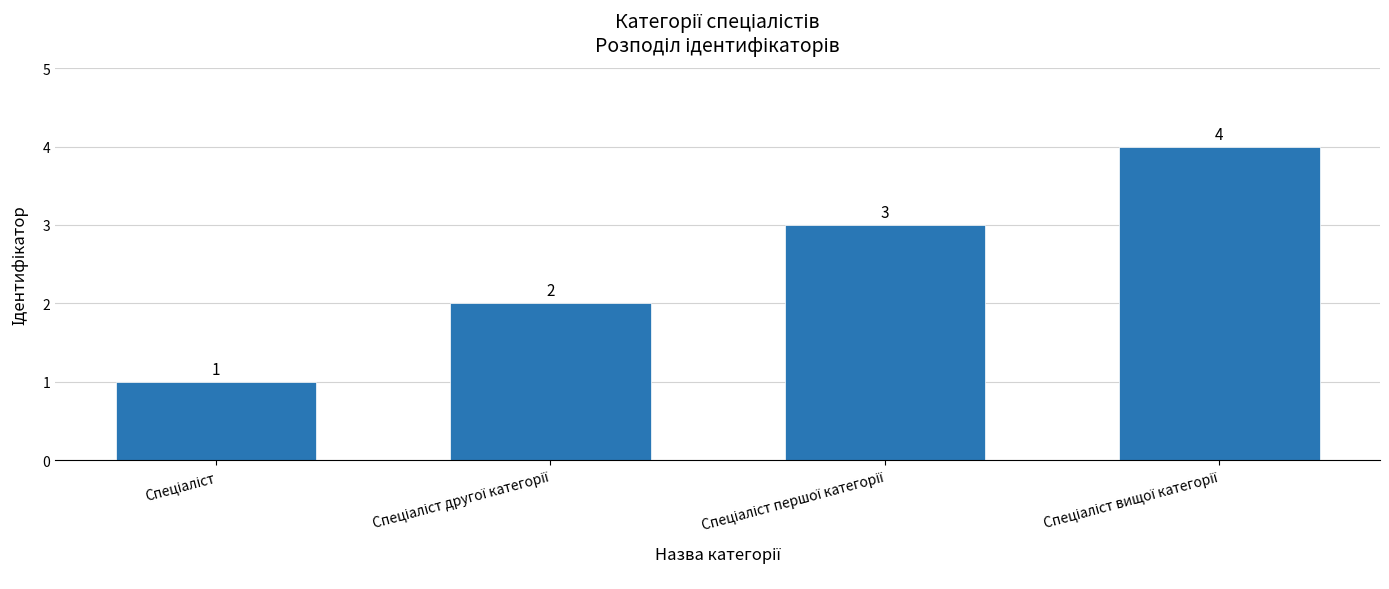

What is the sum of all values?

10